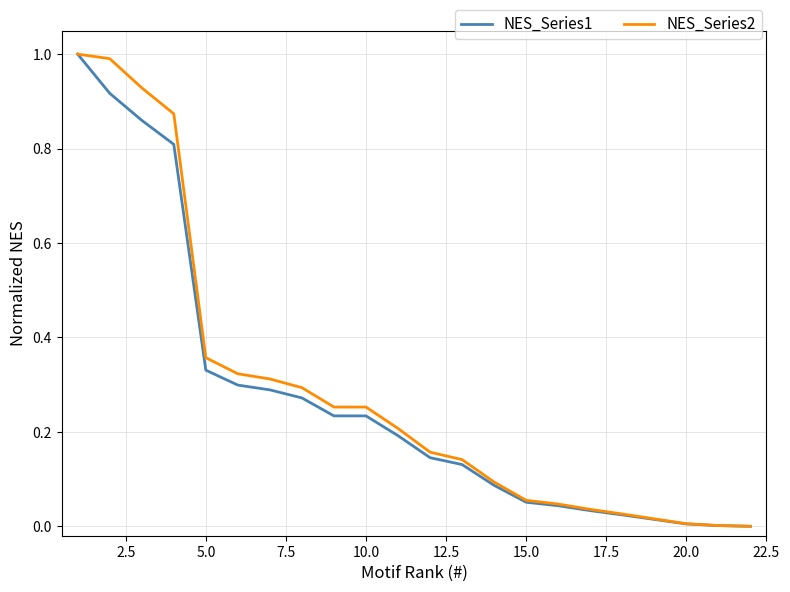

What is the maximum value for NES_Series1?

1.0